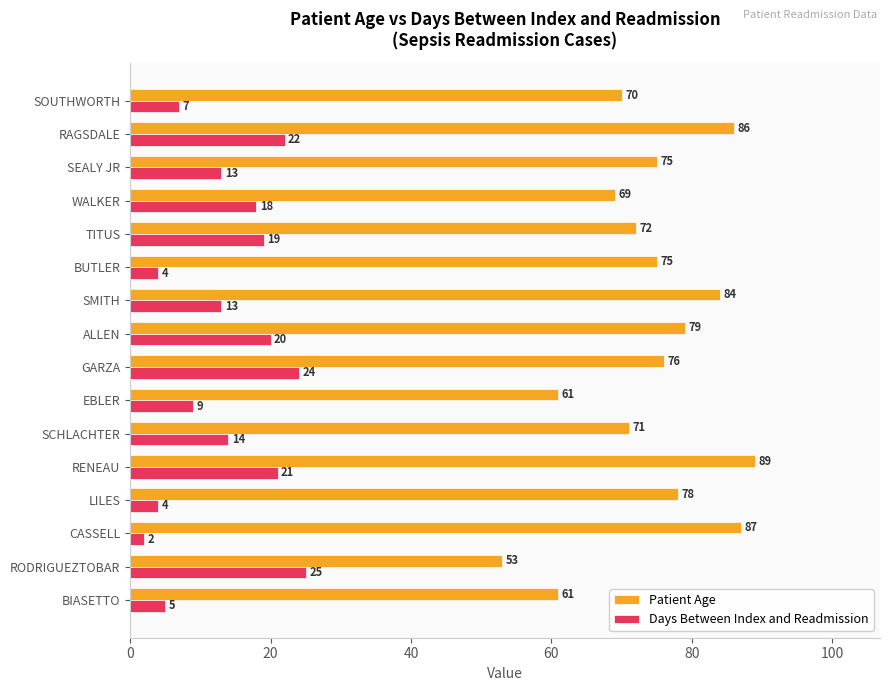

Where is Patient Age nearest to the value 71?

SCHLACHTER